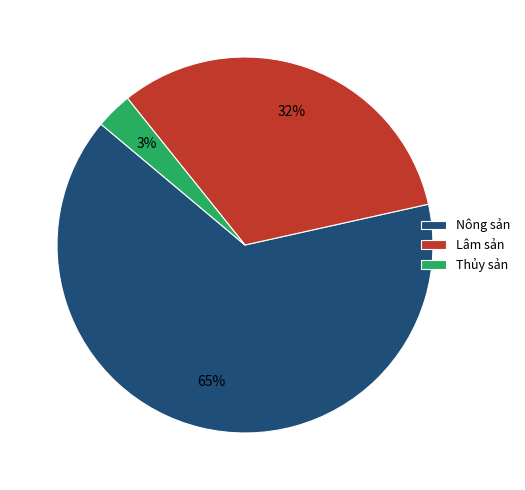

Between Nông sản and Lâm sản, which is larger?

Nông sản